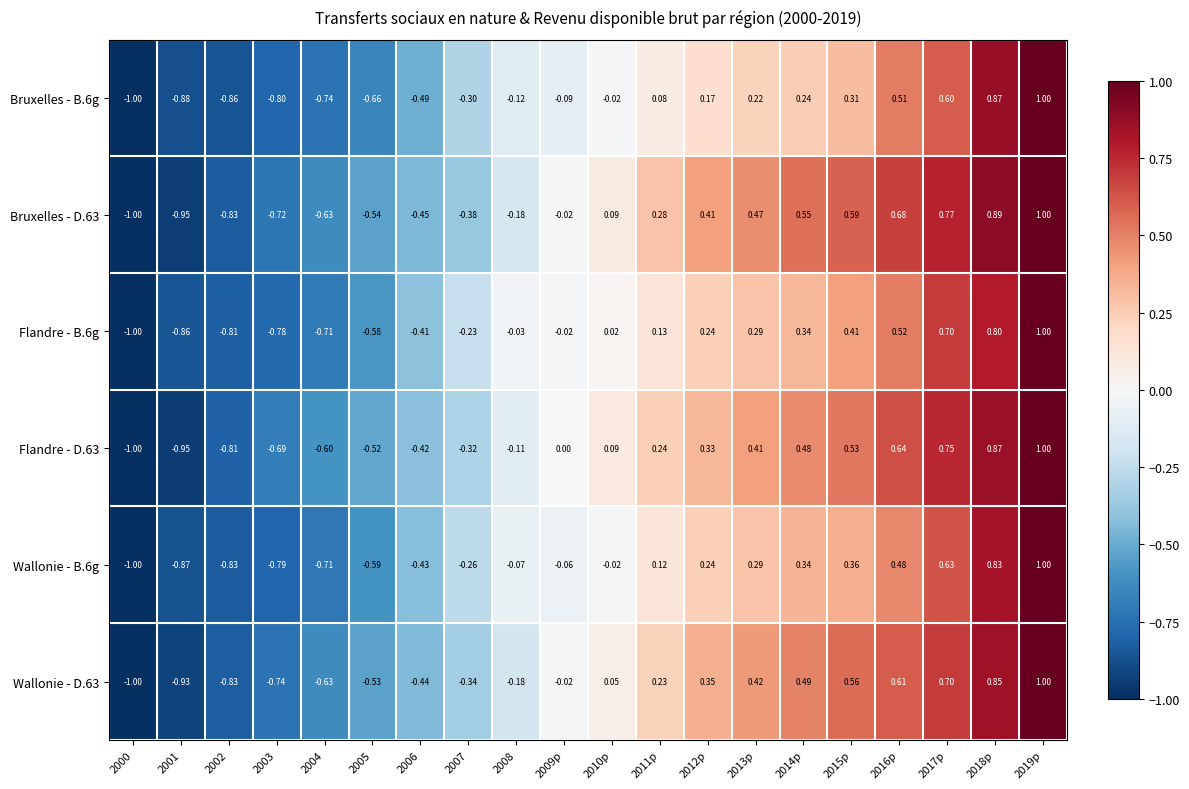

Is the value of Flandre - B.6g at 2012p greater than the value of Bruxelles - B.6g at 2013p?

Yes